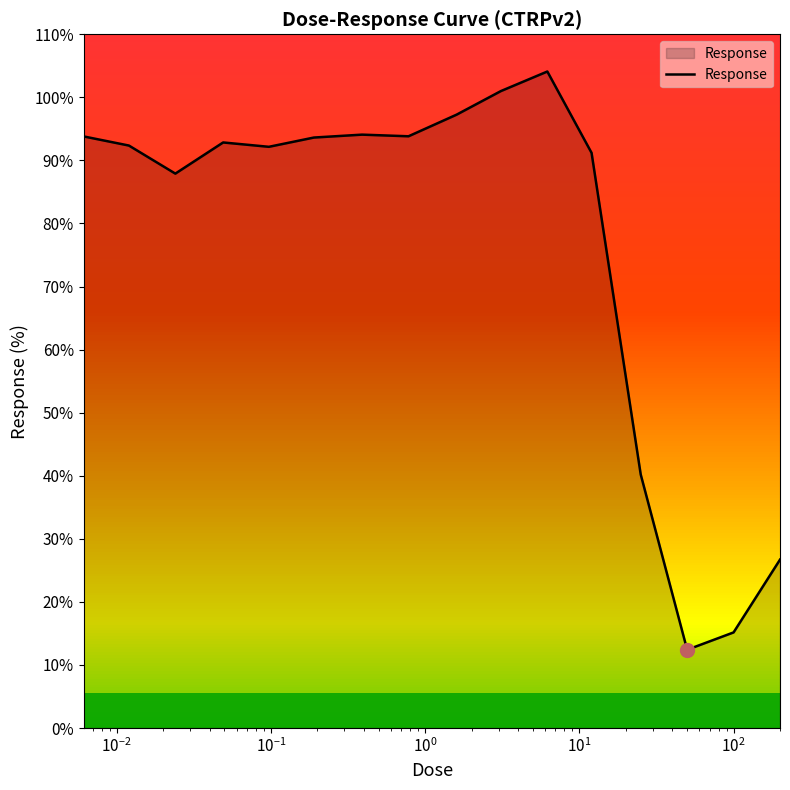

What is the average value?

76.8